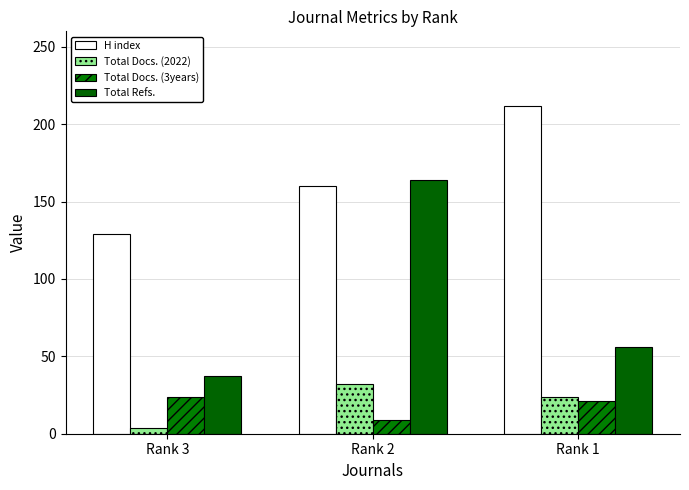

What is the difference between the maximum and minimum values in the H index series?

83